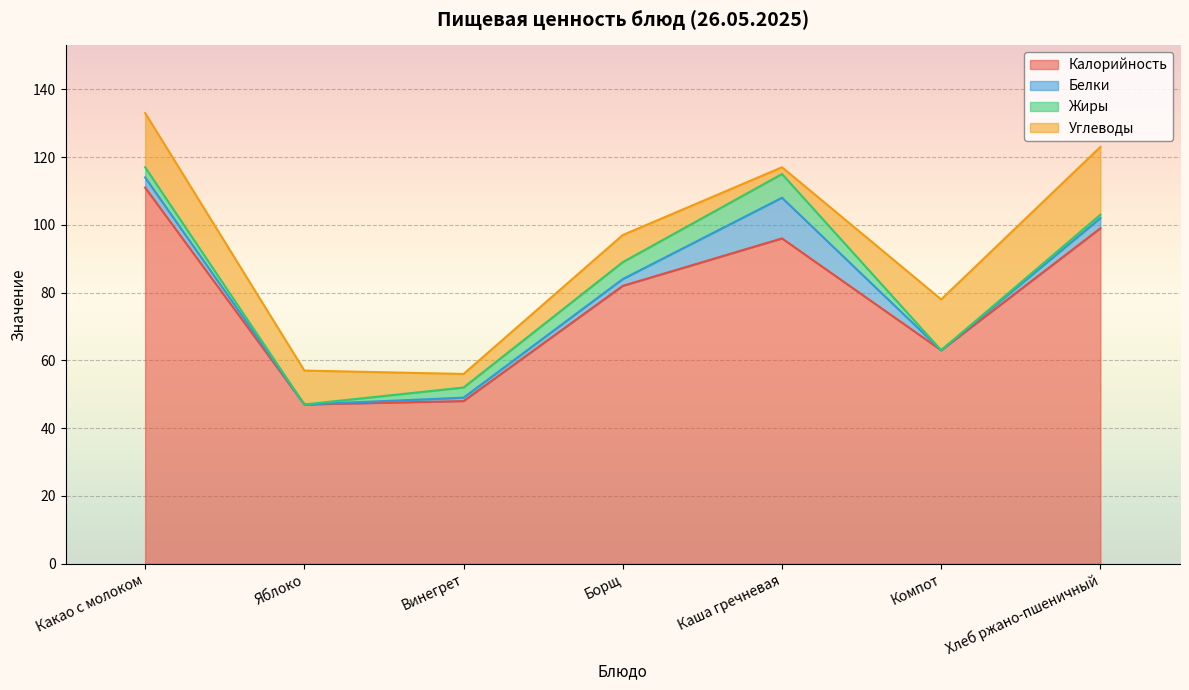

How many series are shown in this chart?

4